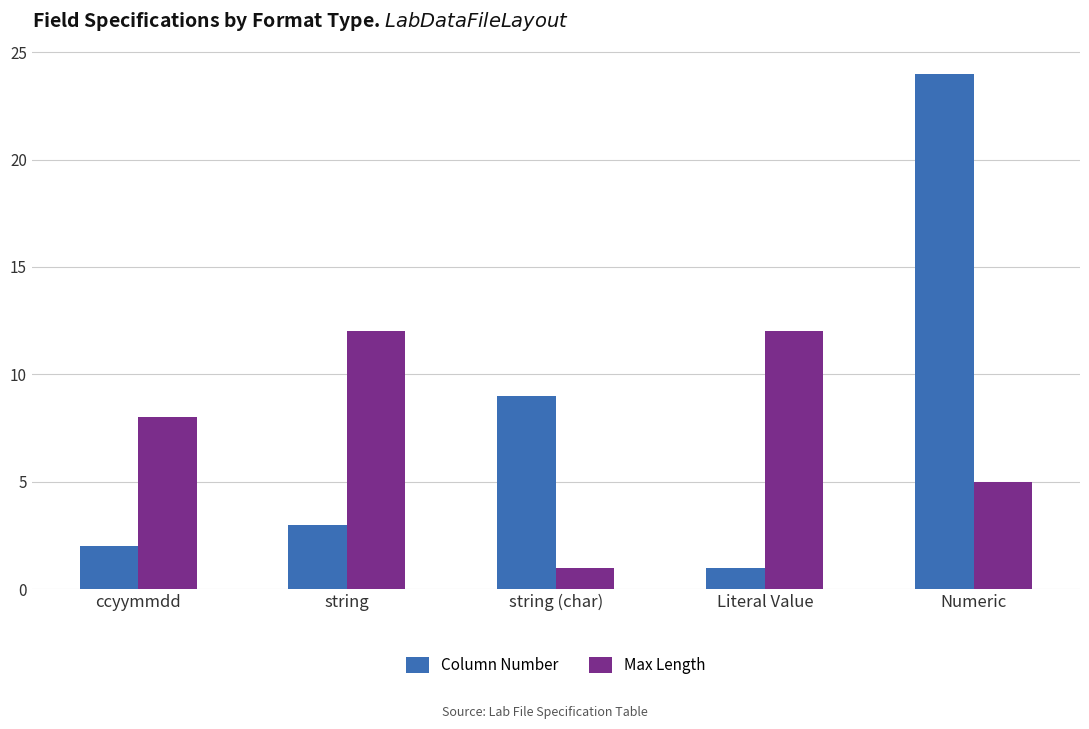

At which label is Max Length closest to 6?

Numeric